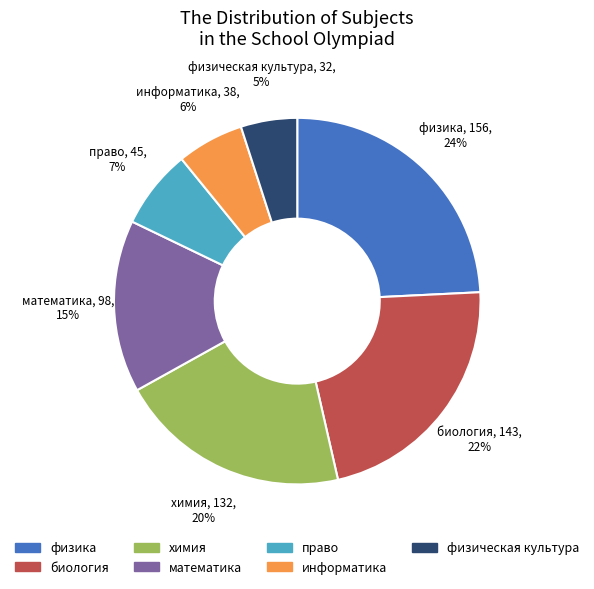

Approximately how many times larger is the value at химия compared to физика?

0.8